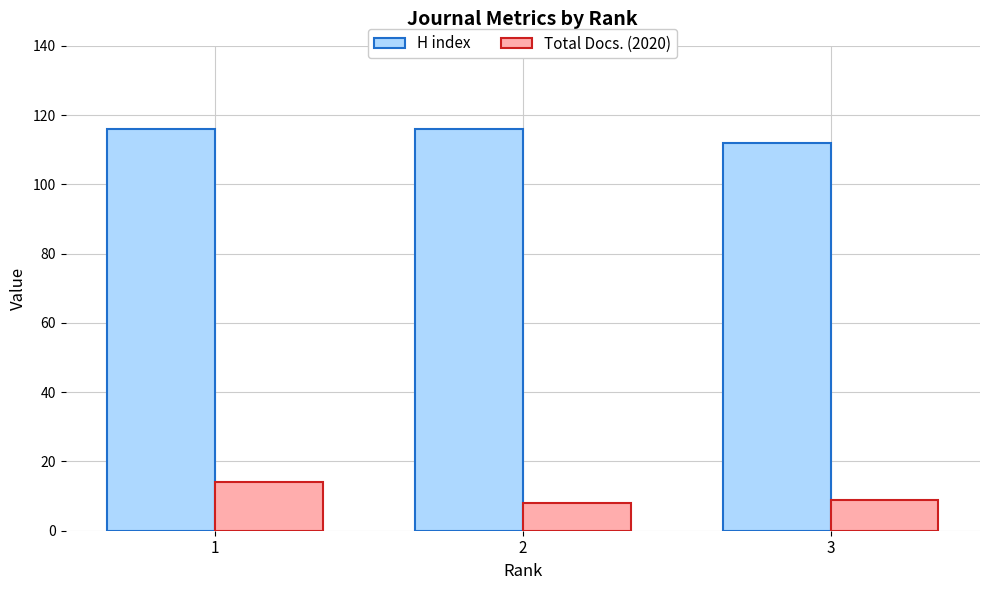

Reading left to right, list all the values displayed in this chart.

H index: 116	116	112
Total Docs. (2020): 14	8	9